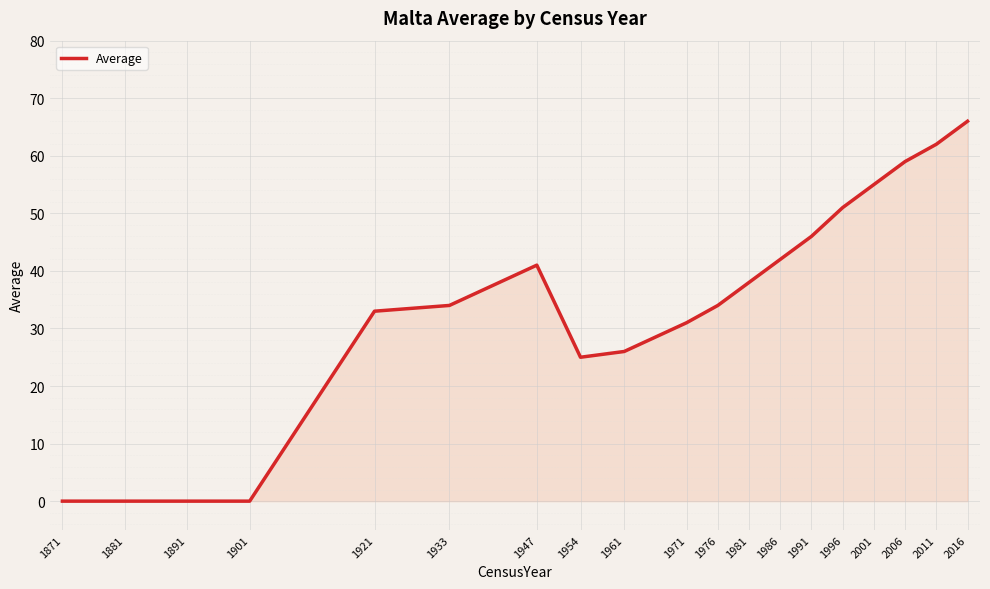

Does the chart display data point markers on the line(s)?

No